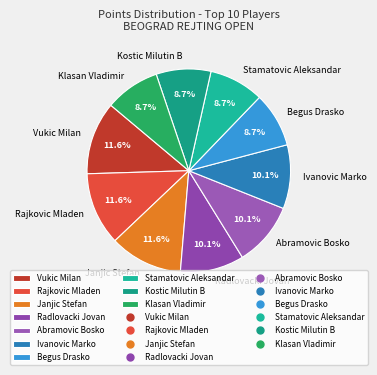

How many segments does this pie chart have?

10